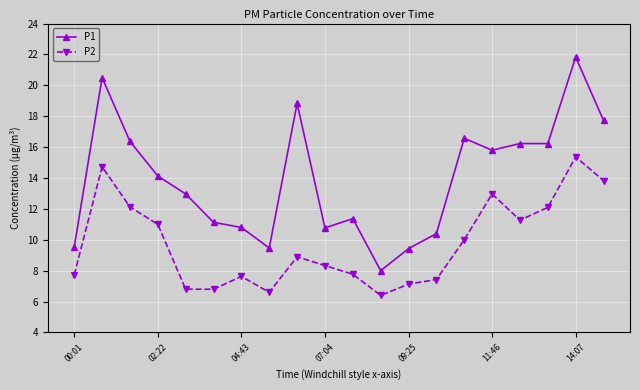

True or false: P1 and P2 cross at least once.

False